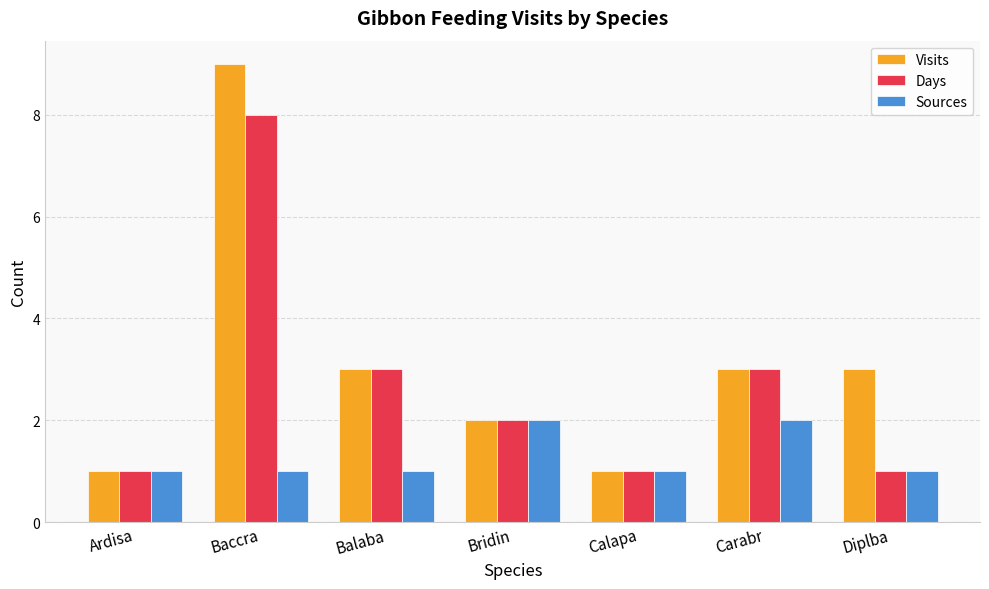

The Days series shows 1 at Diplba. True or false?

True